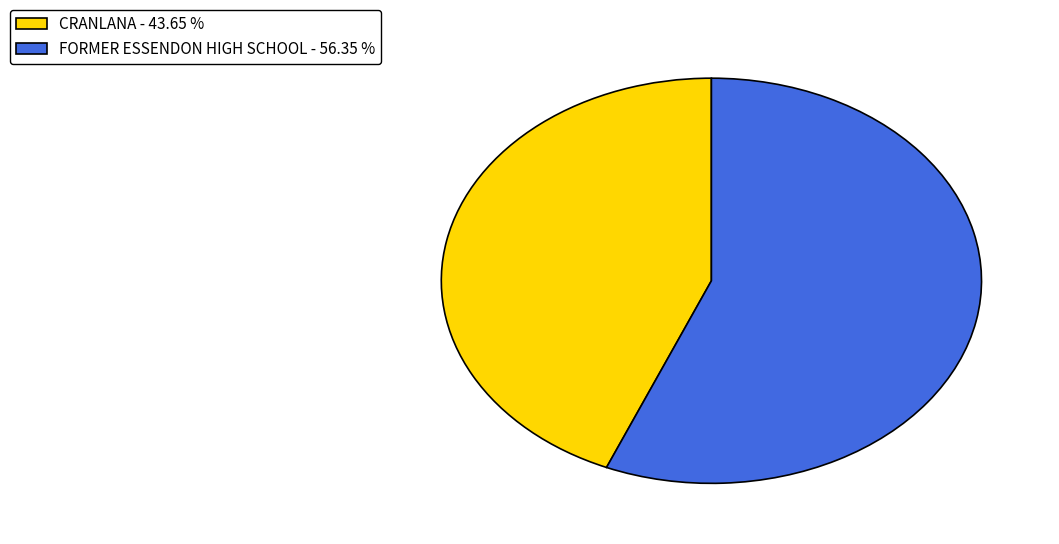

Which category has the biggest portion of the pie?

FORMER ESSENDON HIGH SCHOOL